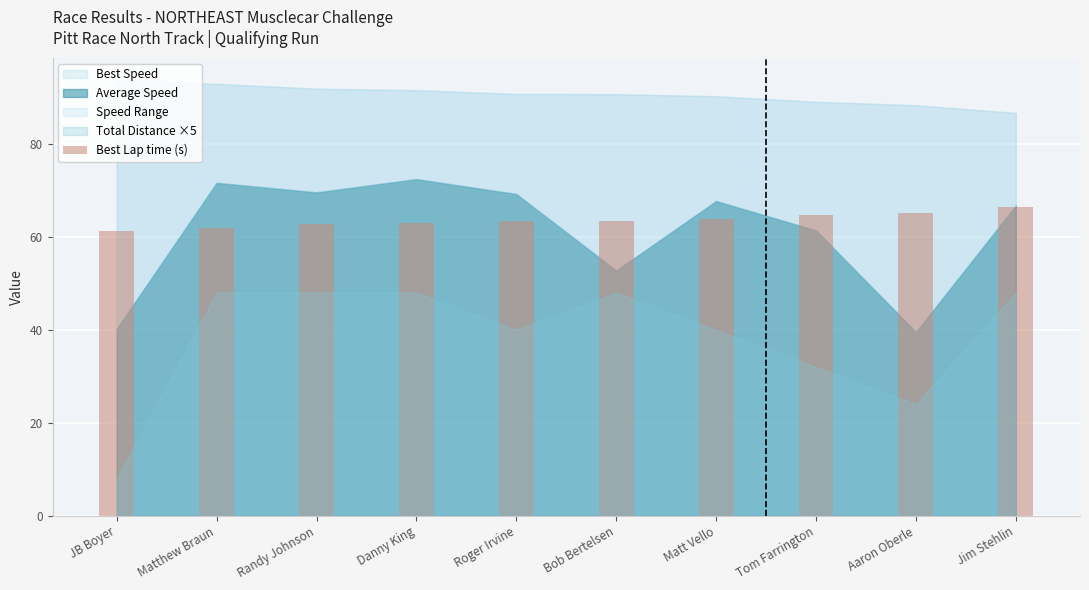

What is the change in value from Roger Irvine to Aaron Oberle?

+1.7